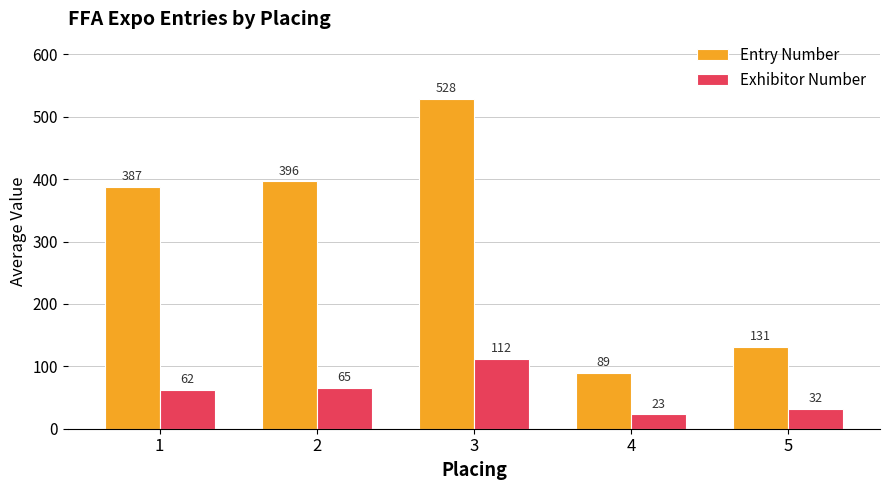

Is it true that Entry Number equals 168.5 at 2?

False